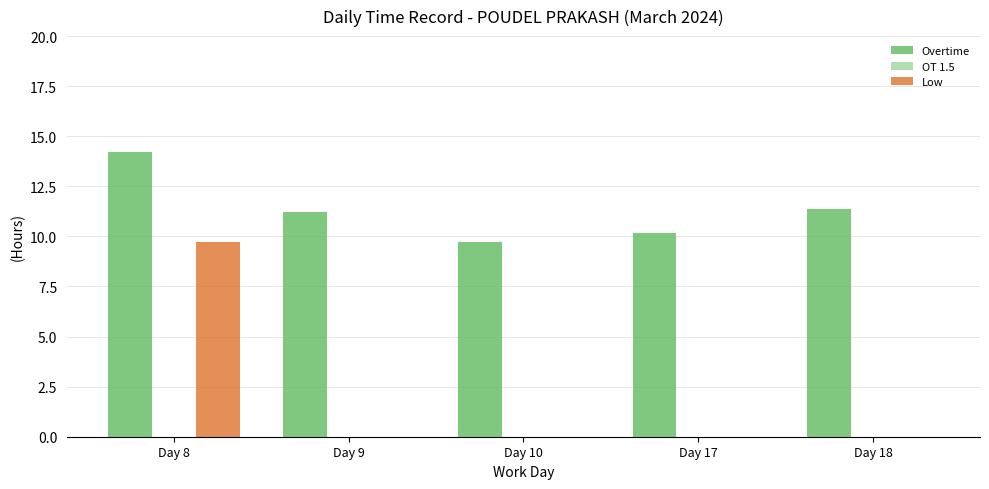

The Overtime series shows 11.2 at Day 9. True or false?

True